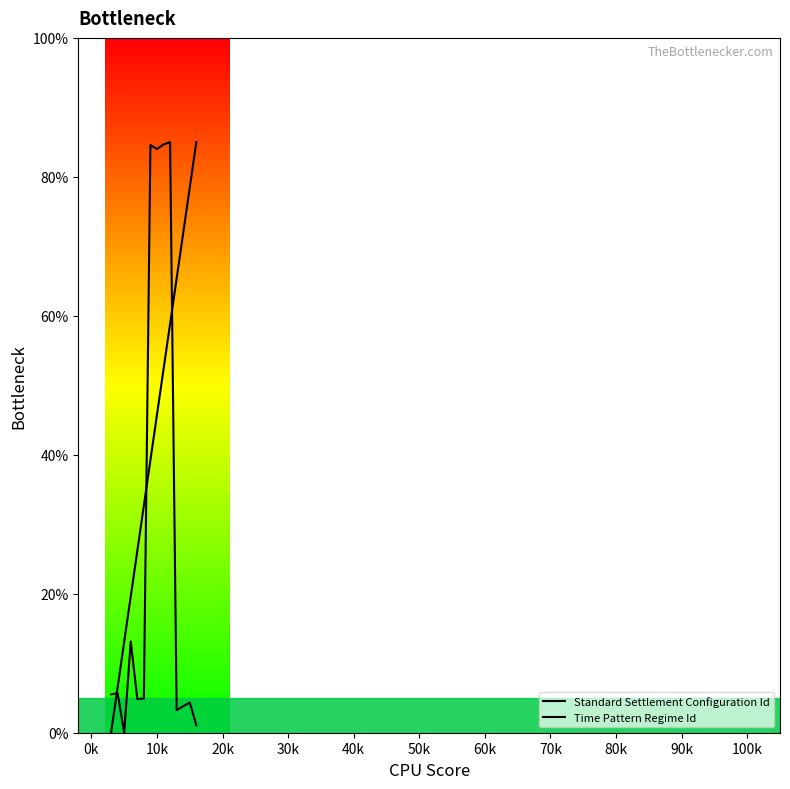

What is the value of the Time Pattern Regime Id point at the 13th from the left?

1.1